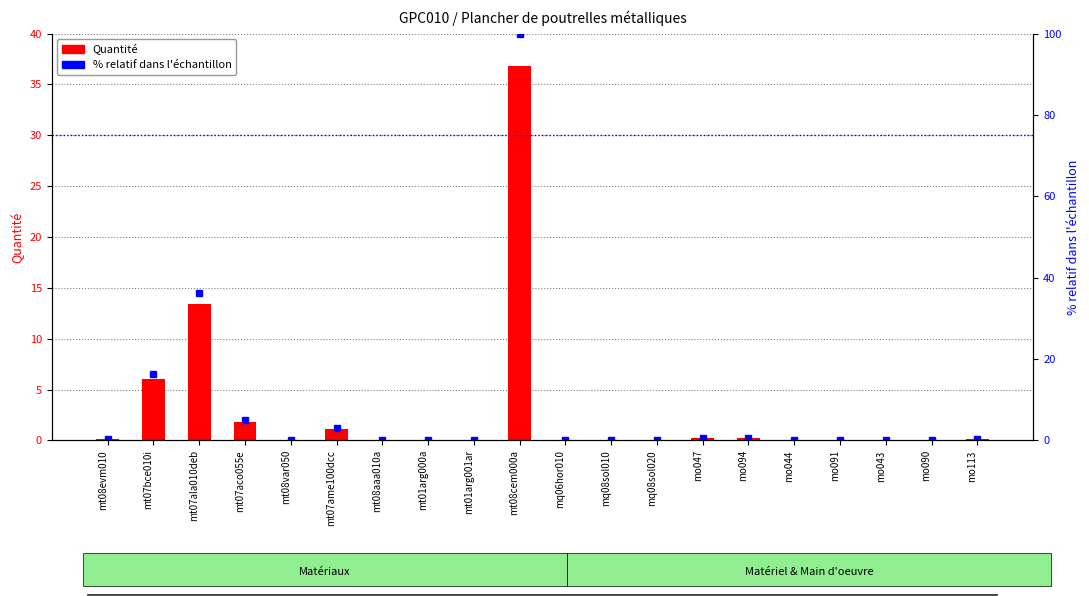

List the series in order of their overall mean, highest first.

% relatif dans l'échantillon, Quantité